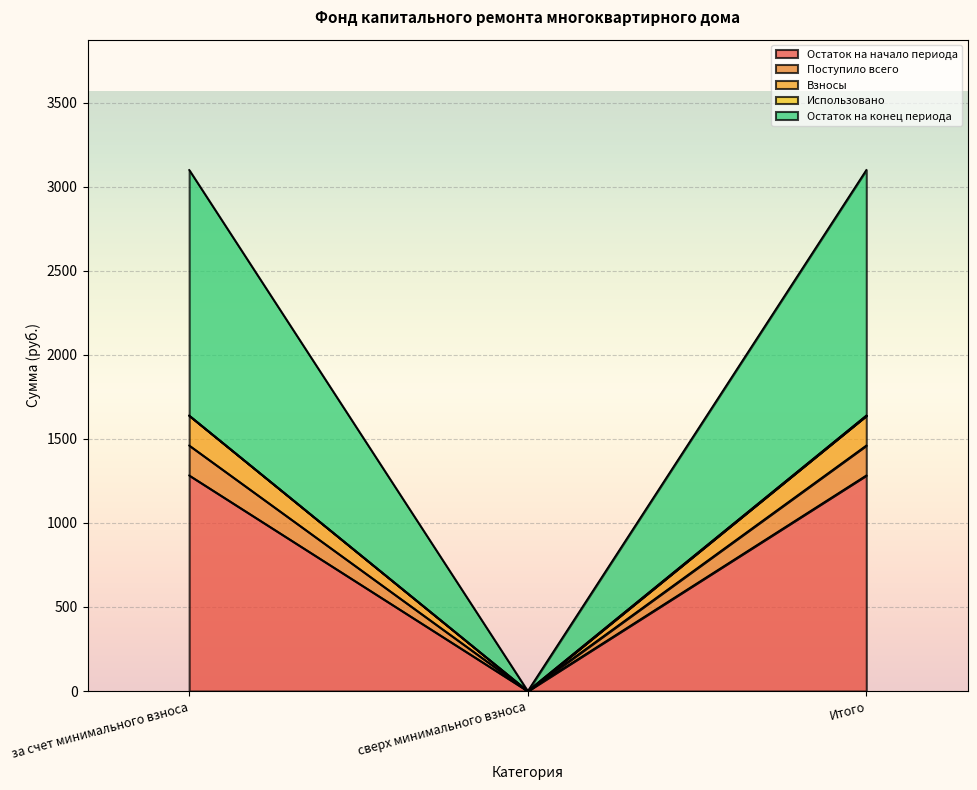

What value does the Остаток на конец периода series have at Итого?

1638.4